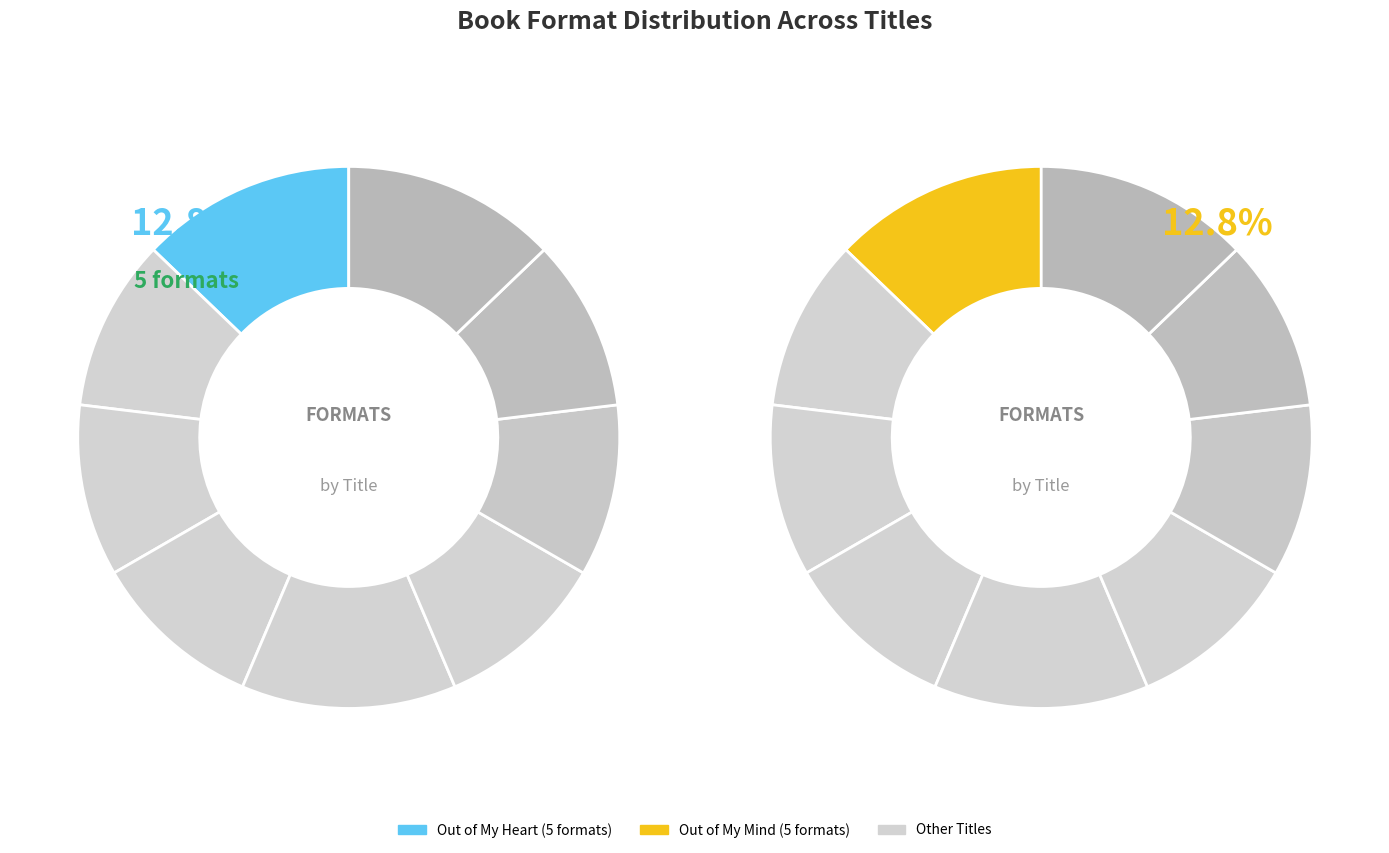

Is there any slice that represents more than half of the pie?

No